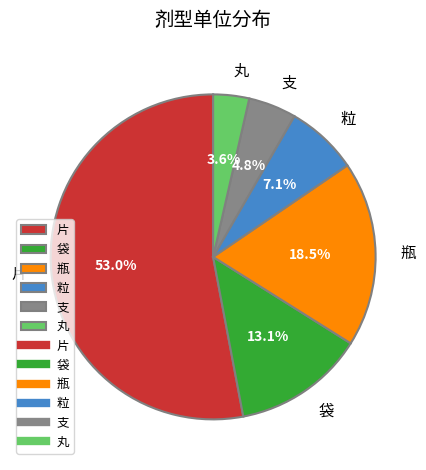

Approximately how many times larger is the value at 丸 compared to 粒?

0.5